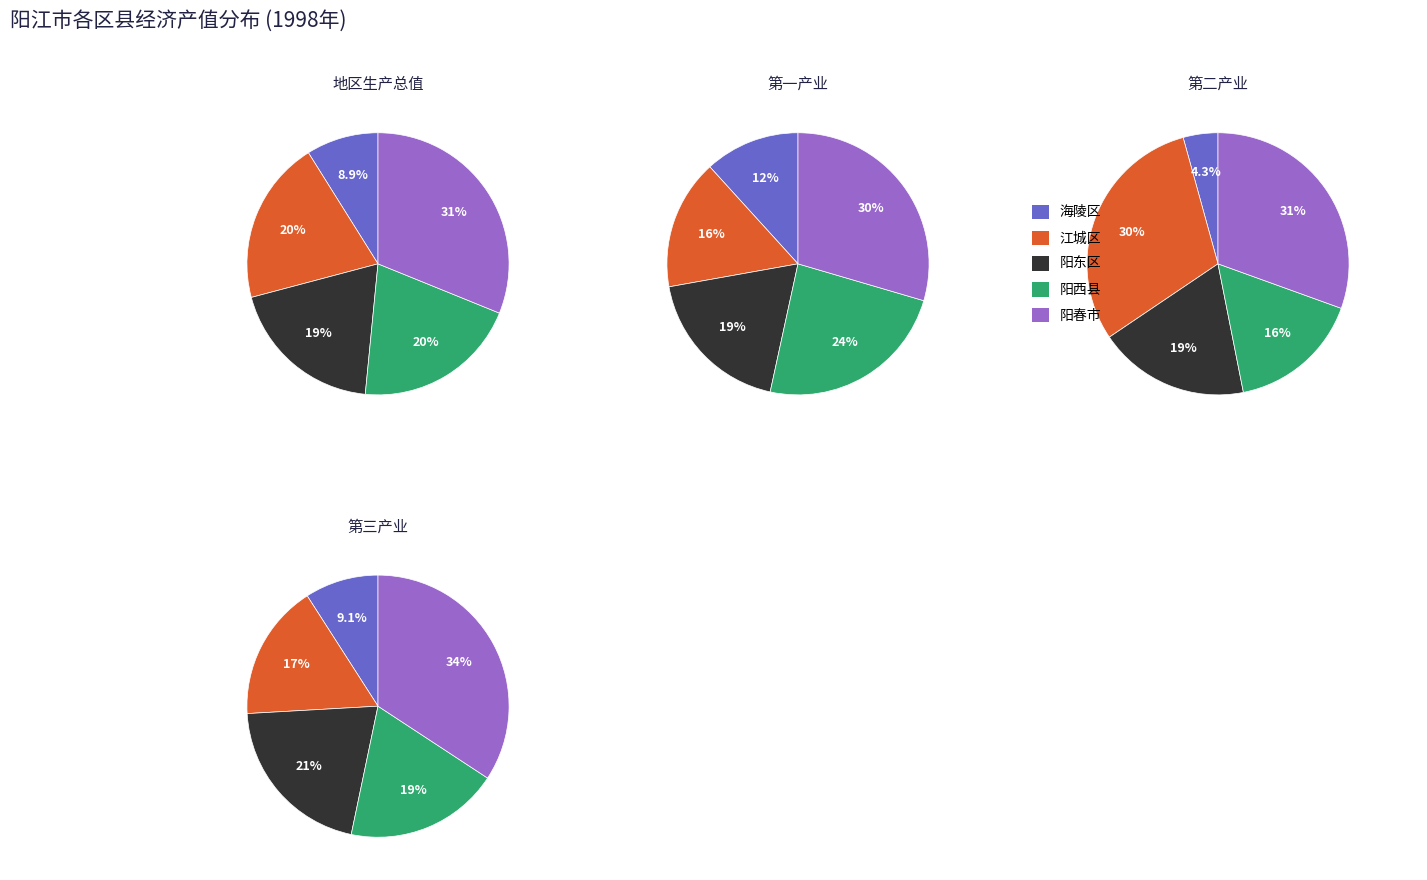

Is there any slice that represents more than half of the pie?

No